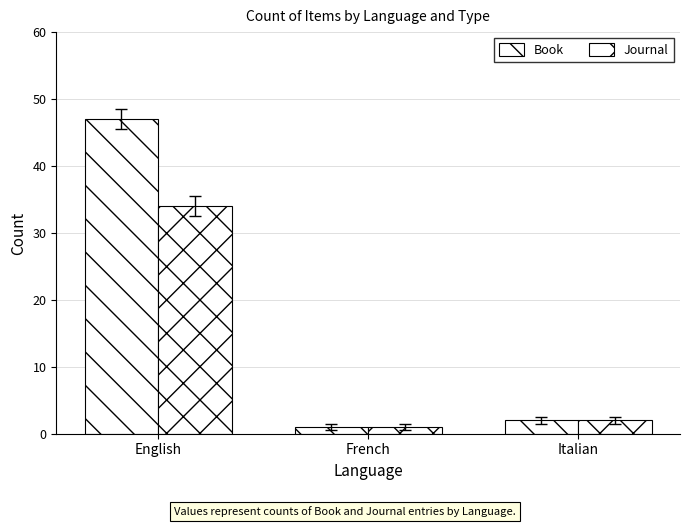

The value of Journal at Italian is 2. True or false?

True